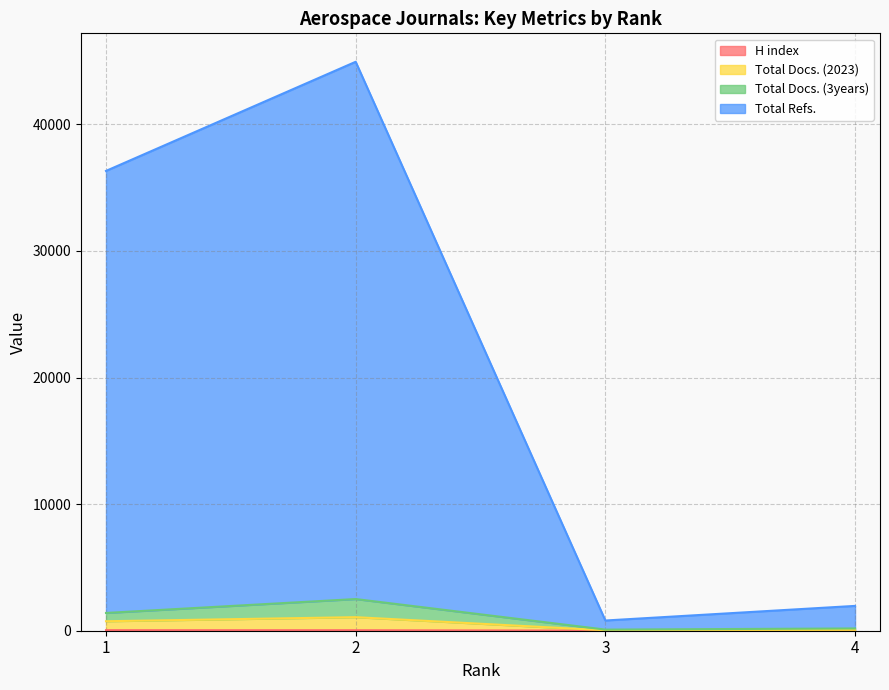

What is the difference between the maximum and minimum values in the H index series?

35